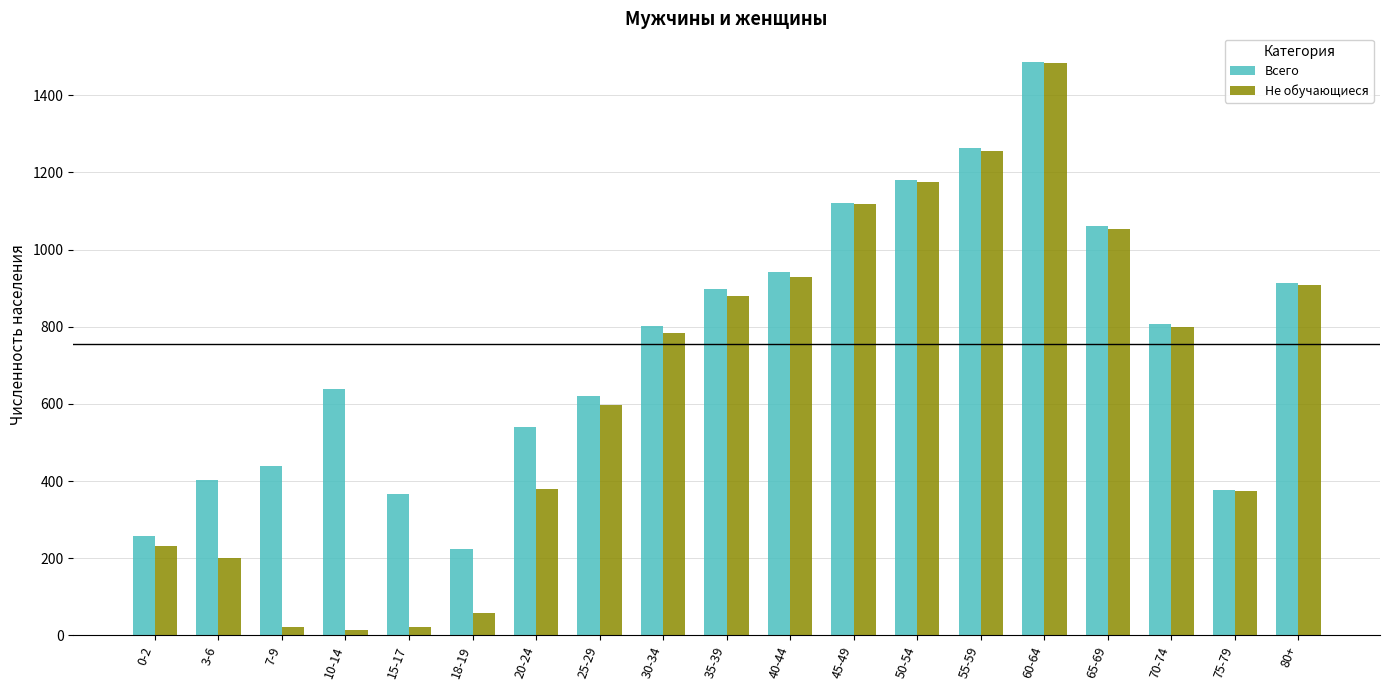

Is it true that Всего equals 1121 at 45-49?

True